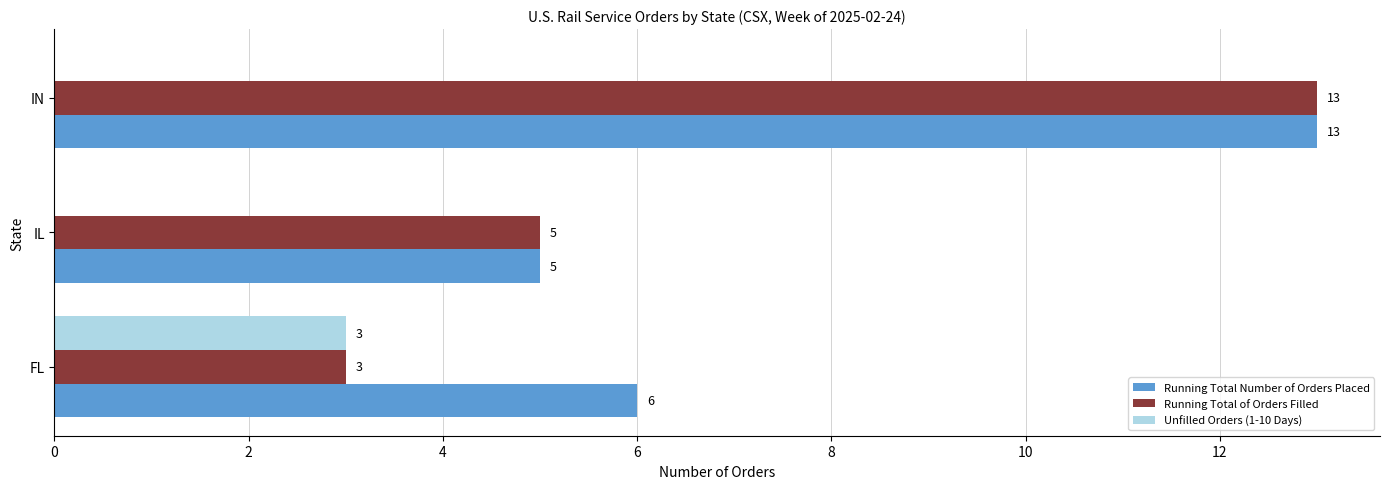

What value does the Running Total of Orders Filled series have at IL?

5